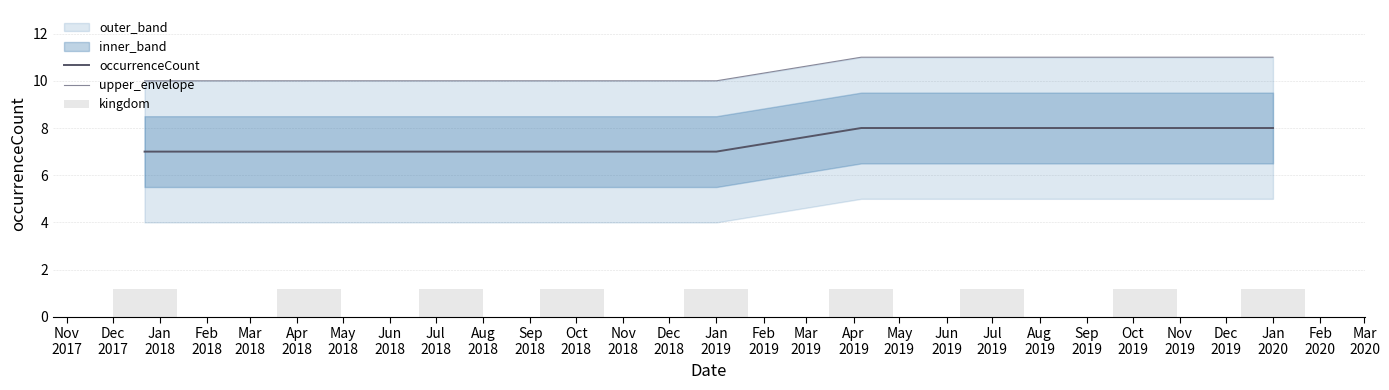

What is the minimum value for occurrenceCount?

7